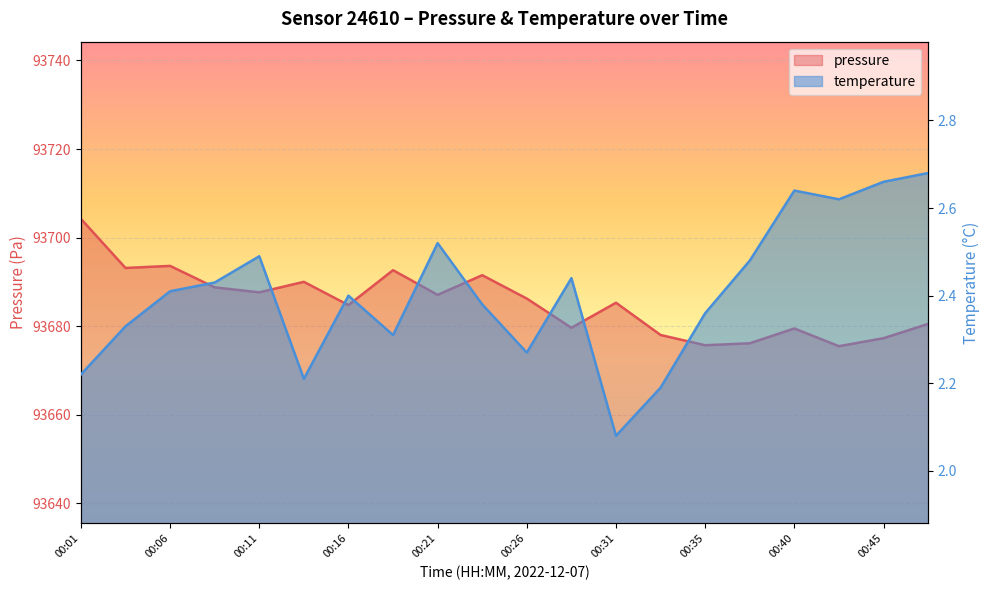

What is the spread (max minus min) of values at 00:11?

93685.2